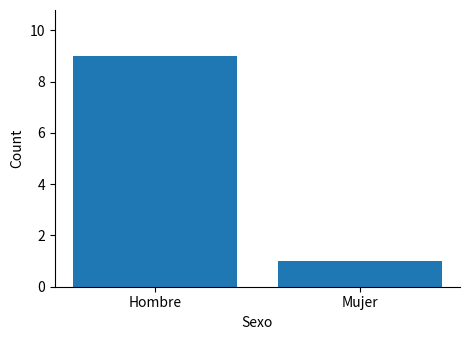

What is the difference between the maximum and minimum values?

8